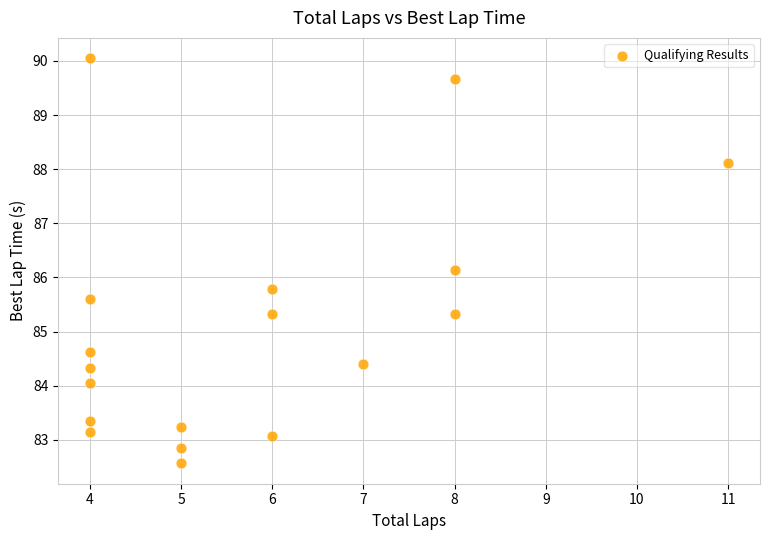

What is the range of Y values (max minus min)?

7.5